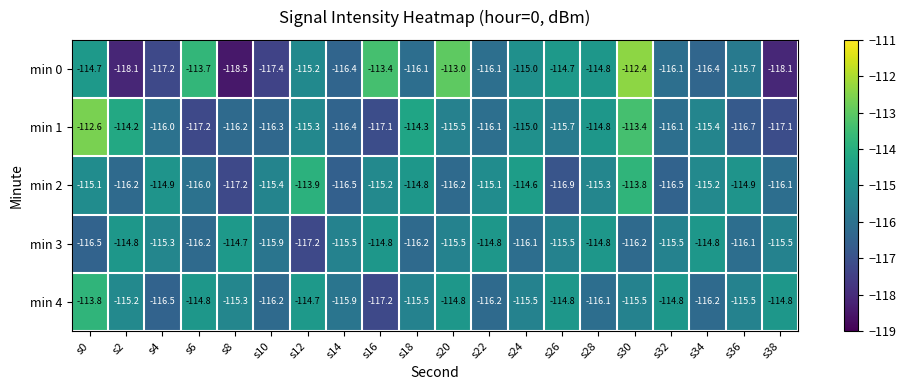

What value does the min 4 series have at s32?

-114.8